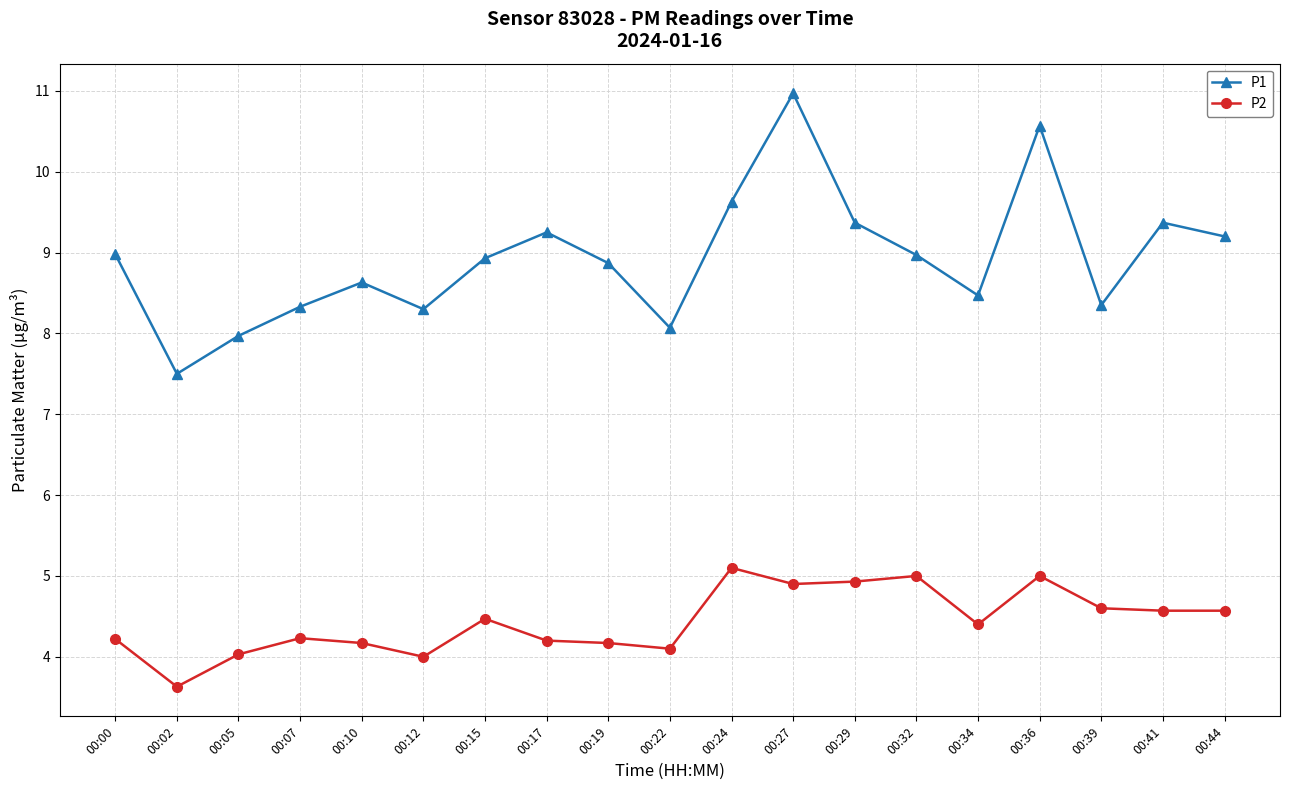

True or false: P2 has more than 1 interior local peaks.

True